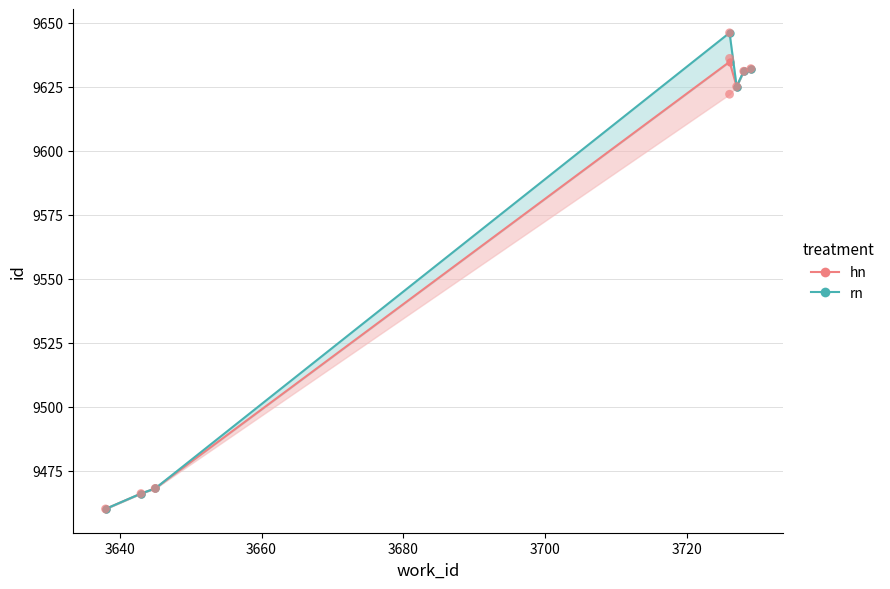

What are all the series names shown in the legend?

hn, rn